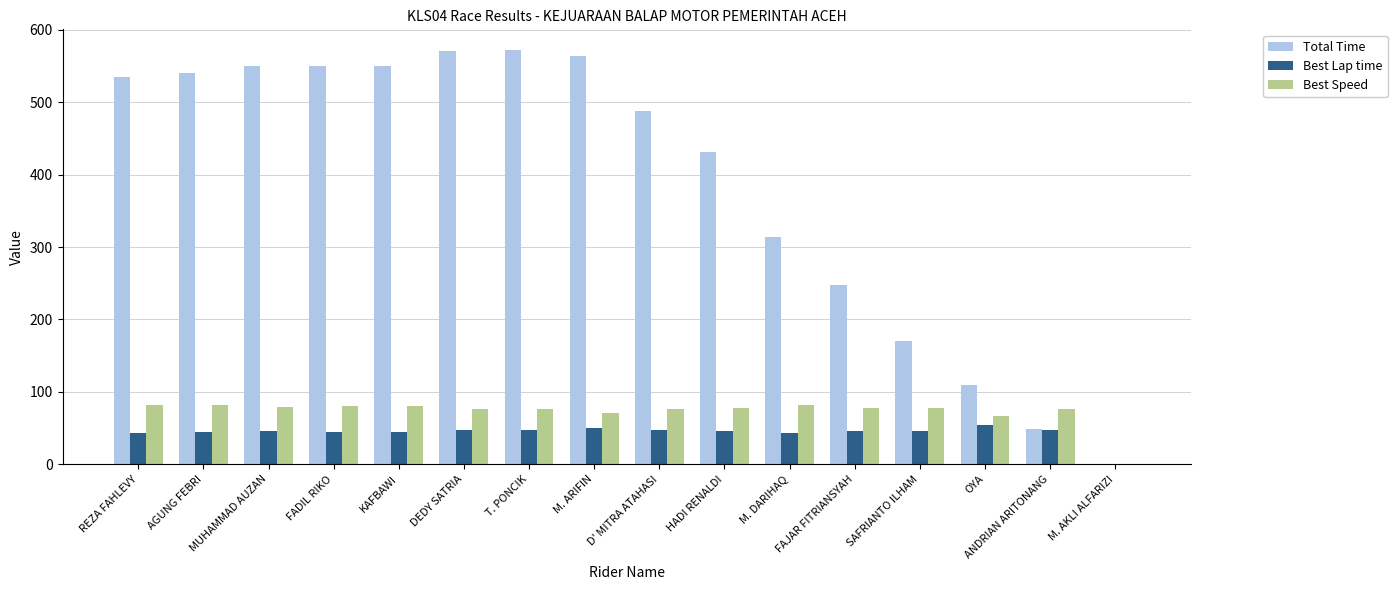

What is the difference between the Total Time values at SAFRIANTO ILHAM and M. AKLI ALFARIZI?

170.0